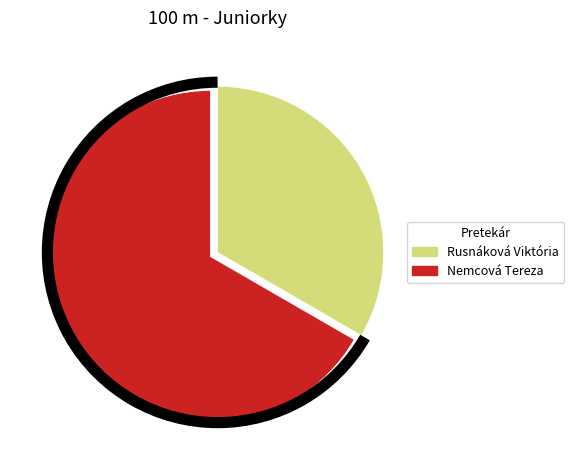

Approximately how many times larger is the value at Rusnáková Viktória compared to Nemcová Tereza?

0.5